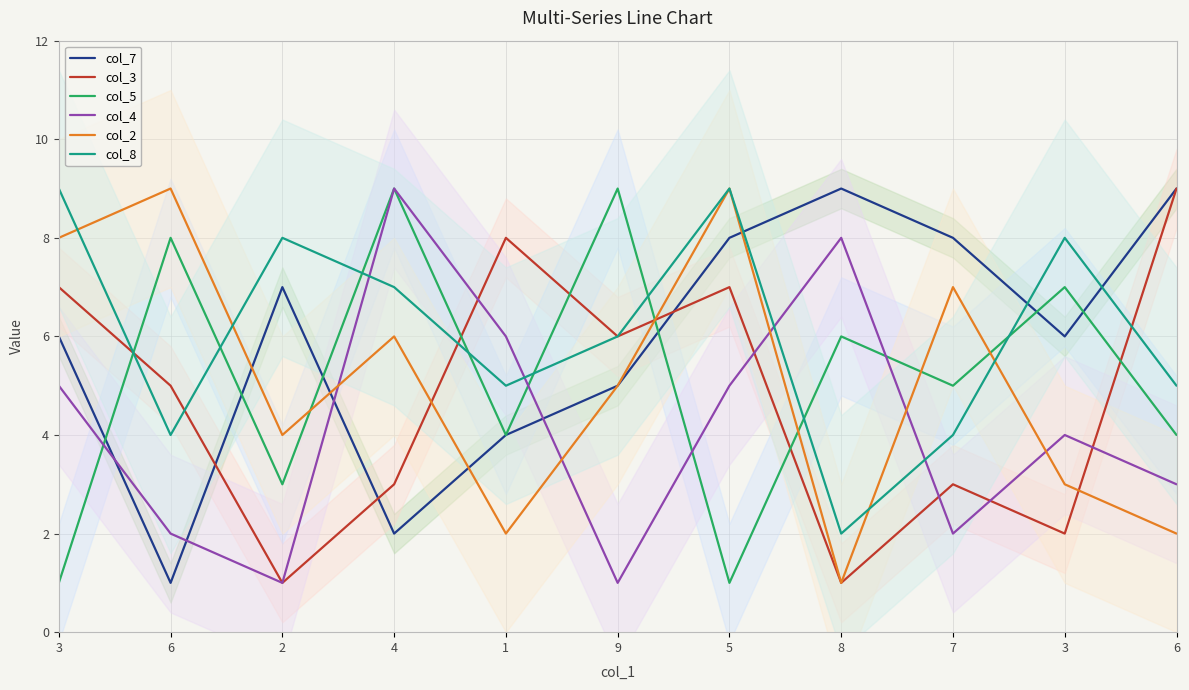

Read the col_7 value at 2.

7